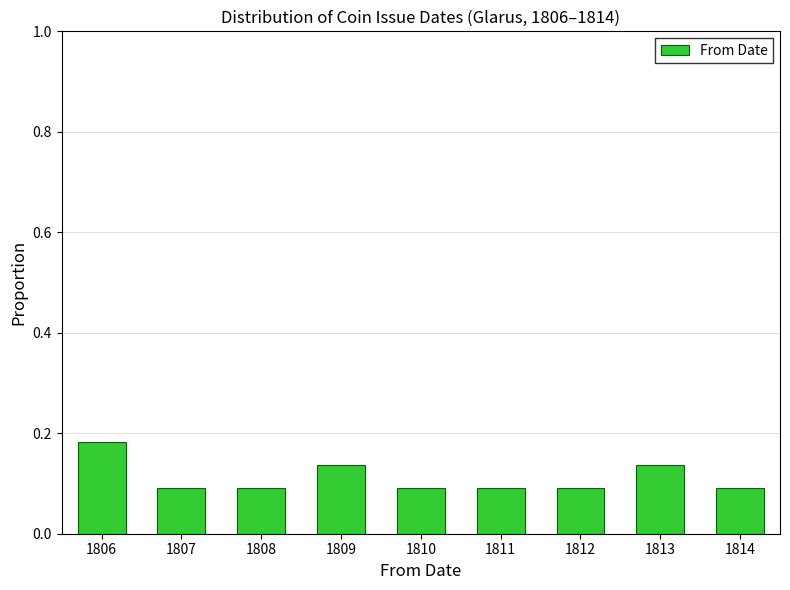

Is it true that the value at 1807 is 0.0?

False